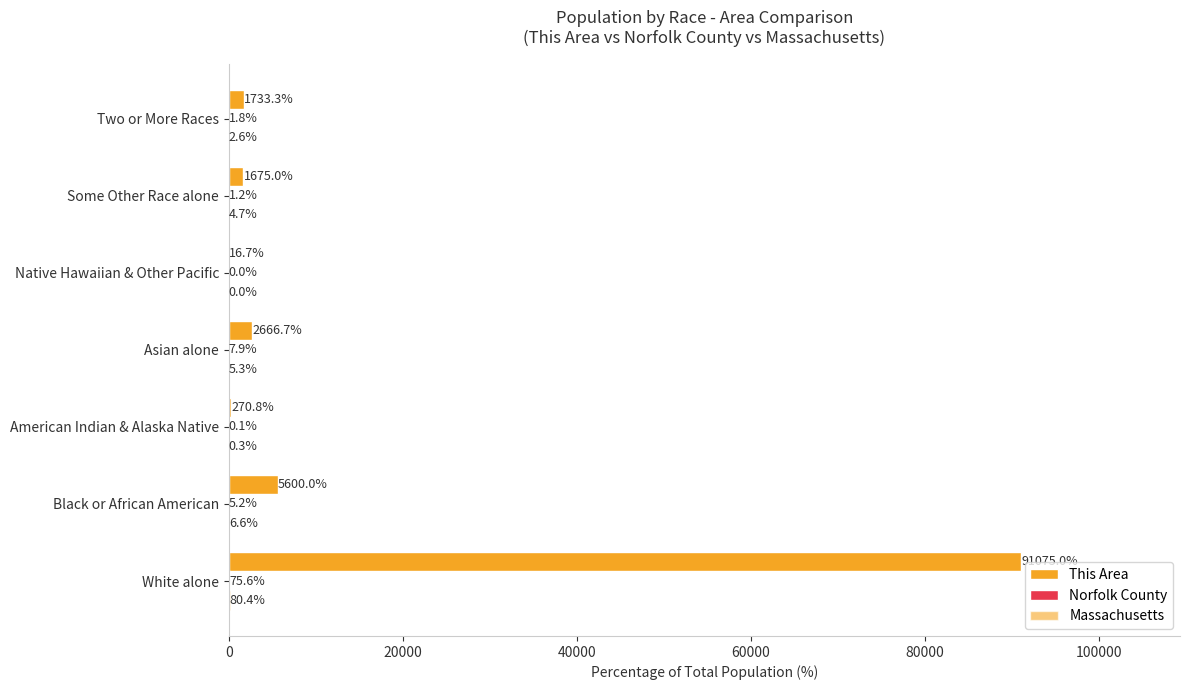

What is the value of the This Area bar at the 4th from the left?

2666.7